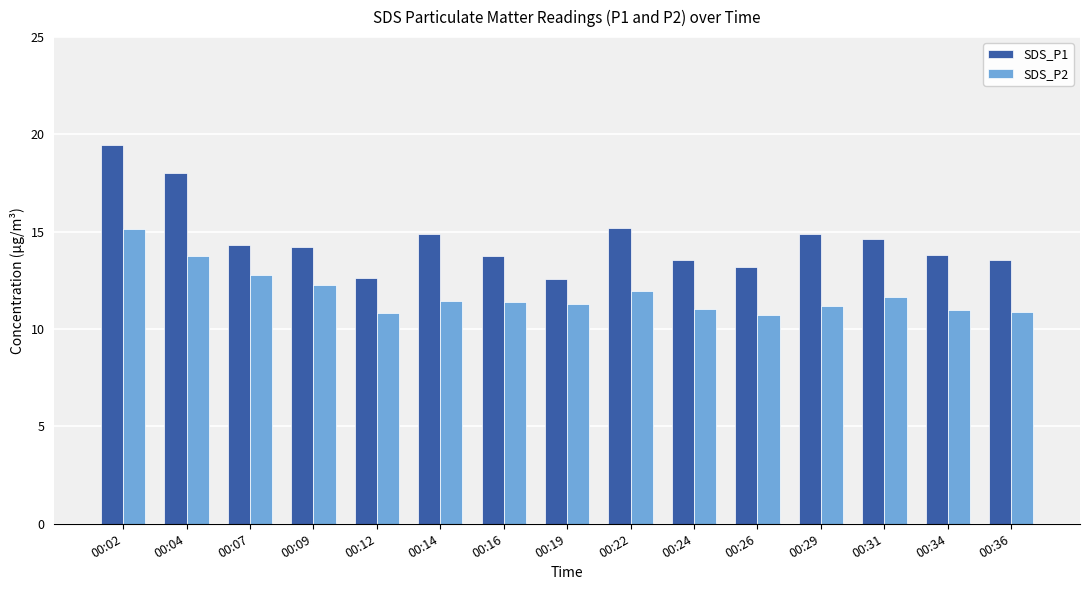

How many series are shown in this chart?

2